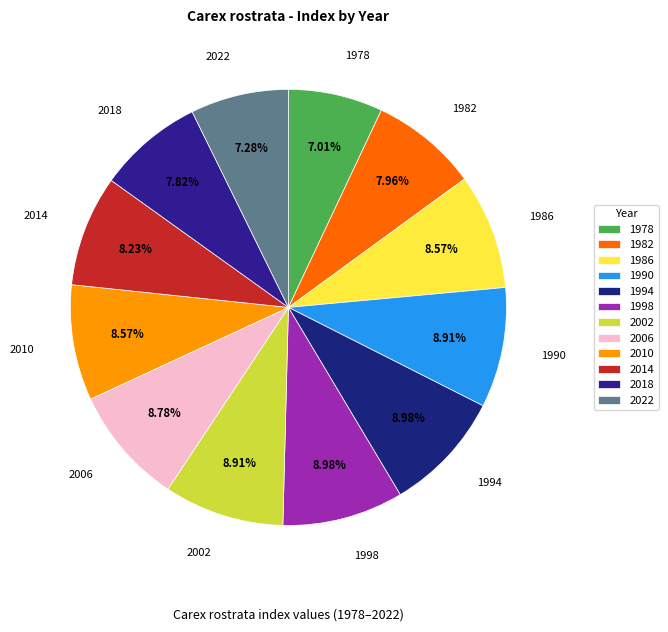

Is there any slice that represents more than half of the pie?

No